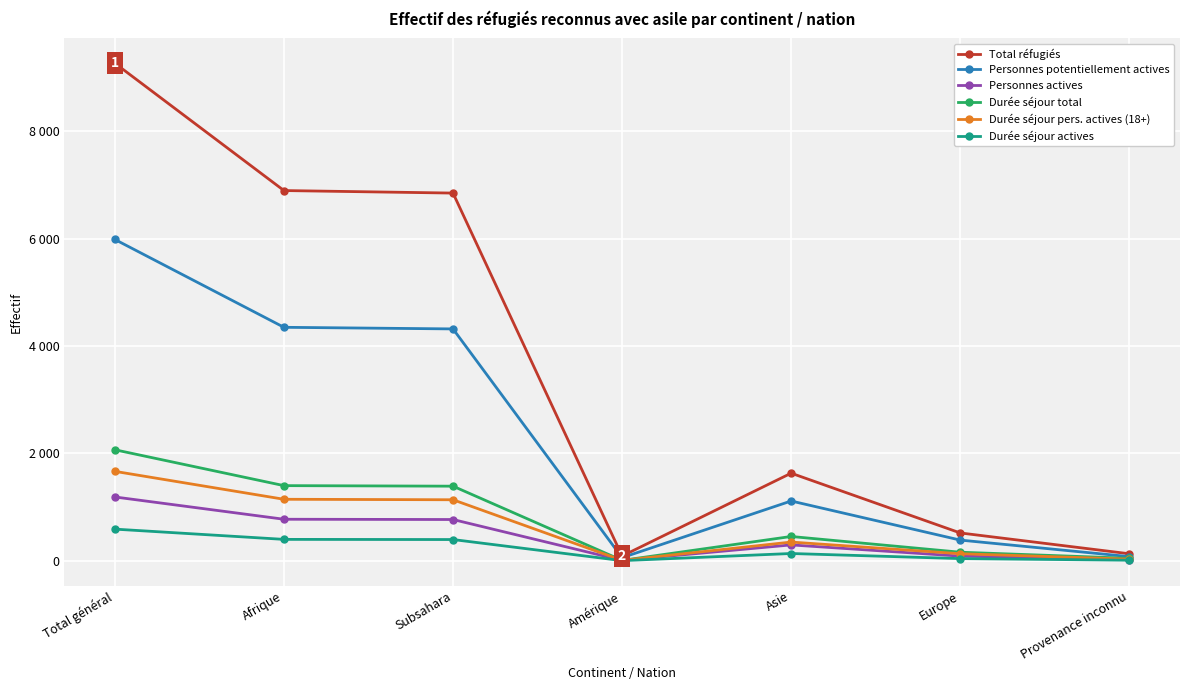

What is the label of the 2nd point from the left?

Afrique